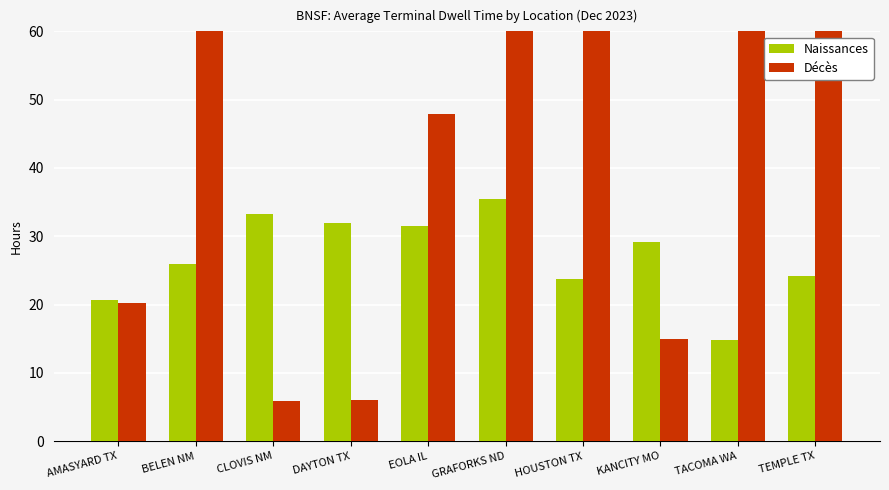

What is the value of the Décès bar at the 5th from the left?

47.9